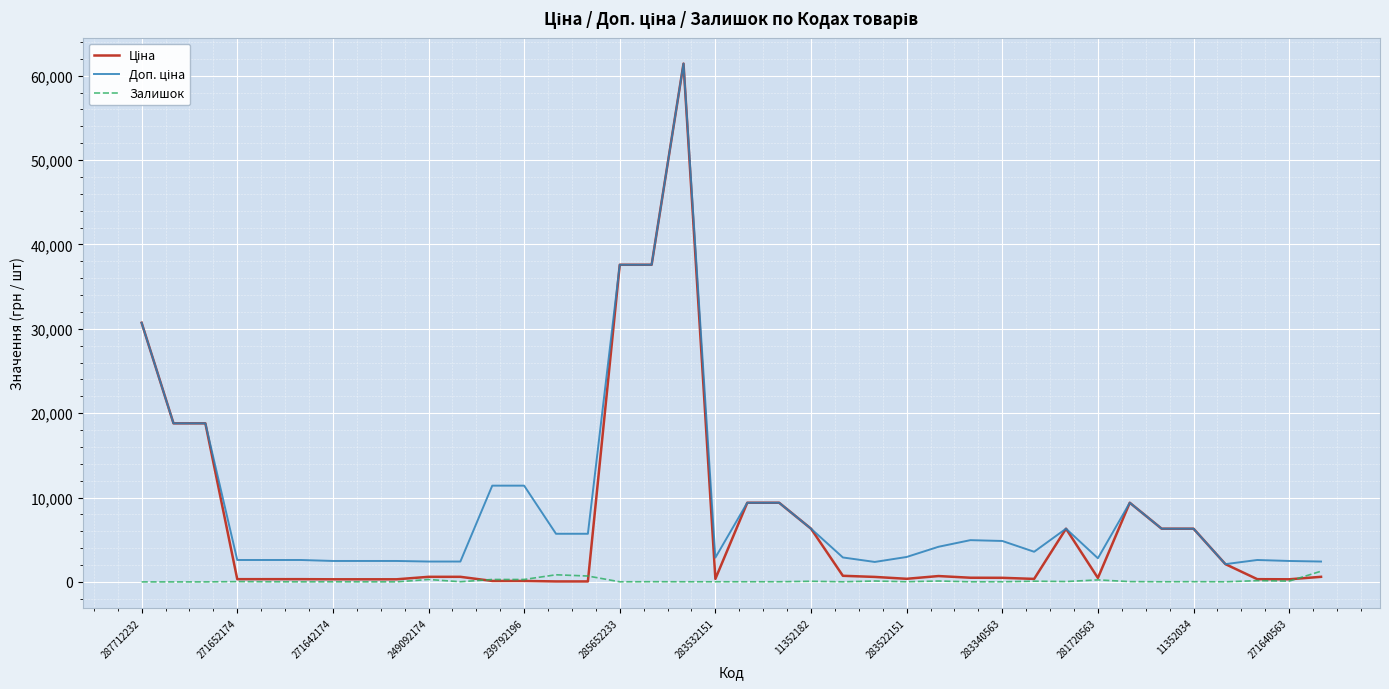

Does the chart display data point markers on the line(s)?

No